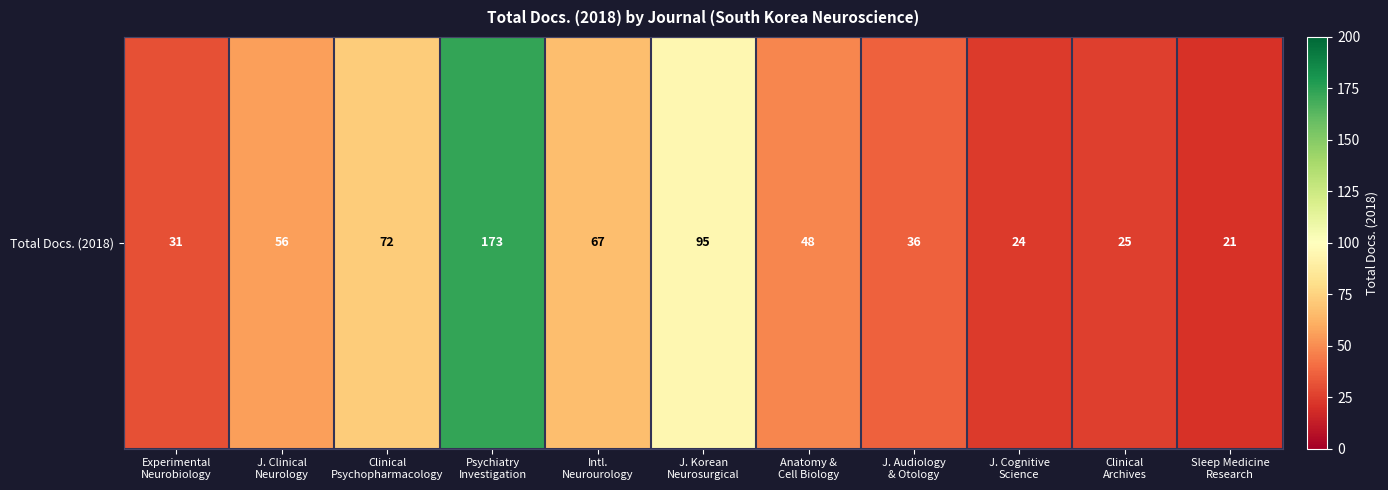

What is the smallest value displayed?

21